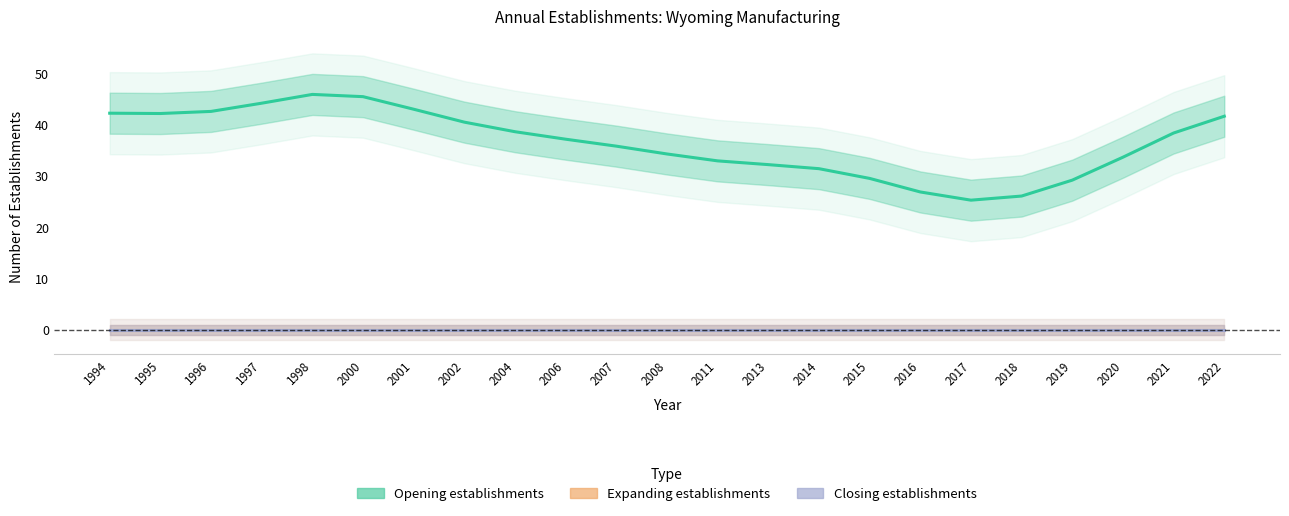

What is the value of the Opening establishments point at the 23rd from the left?

41.6